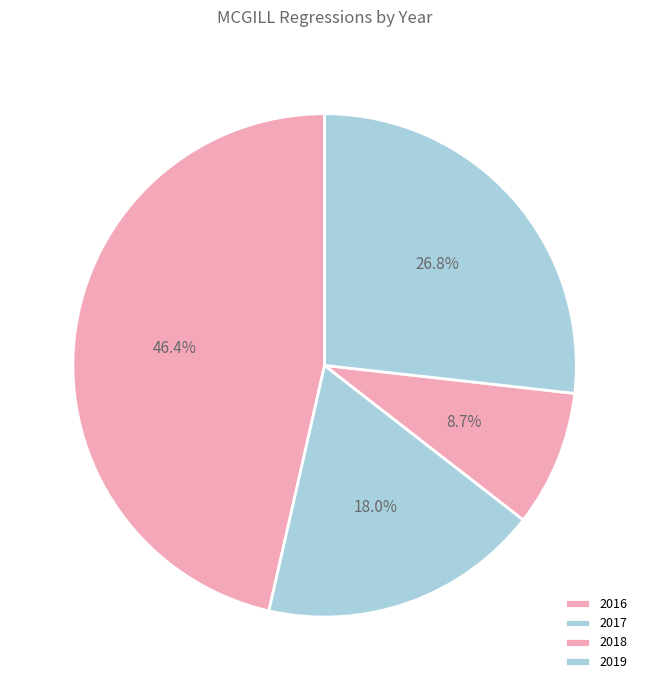

How many segments does this pie chart have?

4